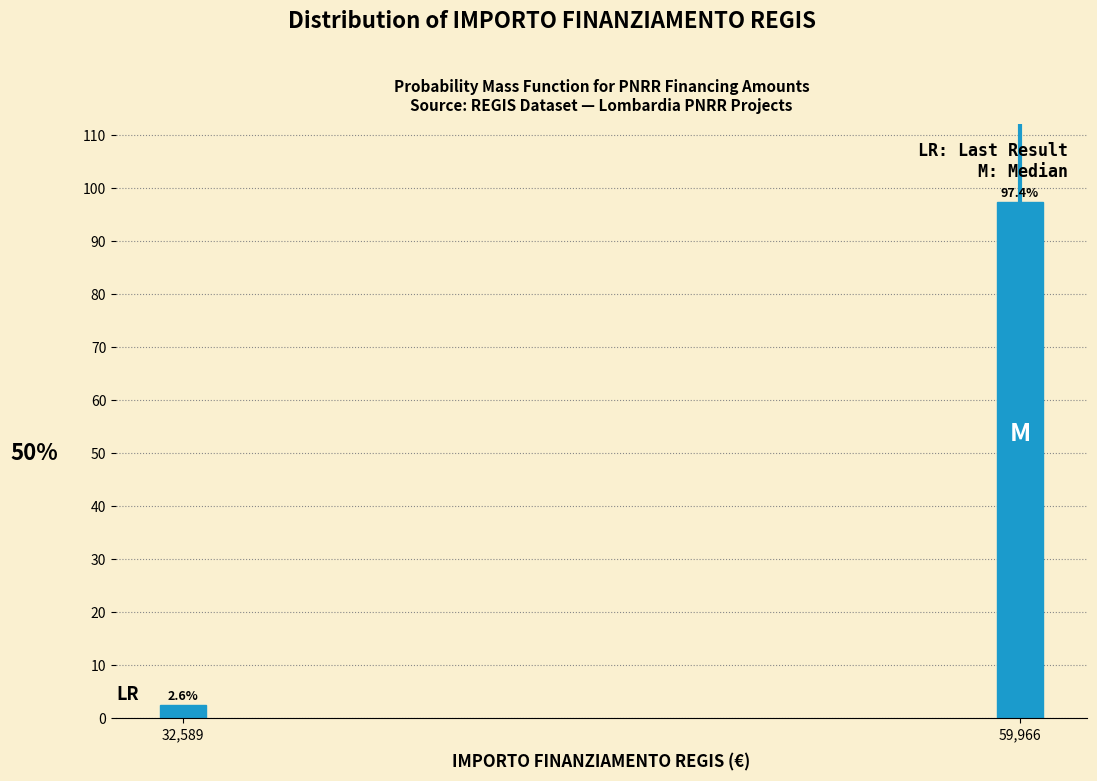

Reading right to left, what are all the values shown in this chart?

59,966=97.4	32,589=2.6